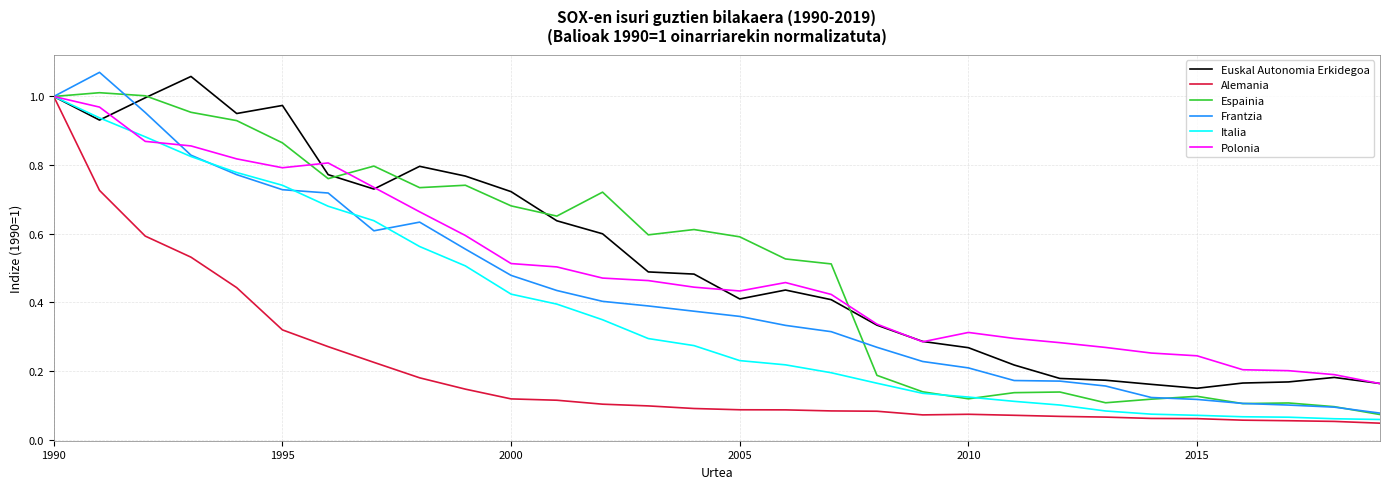

At which category is the sum across all series the highest?

1990